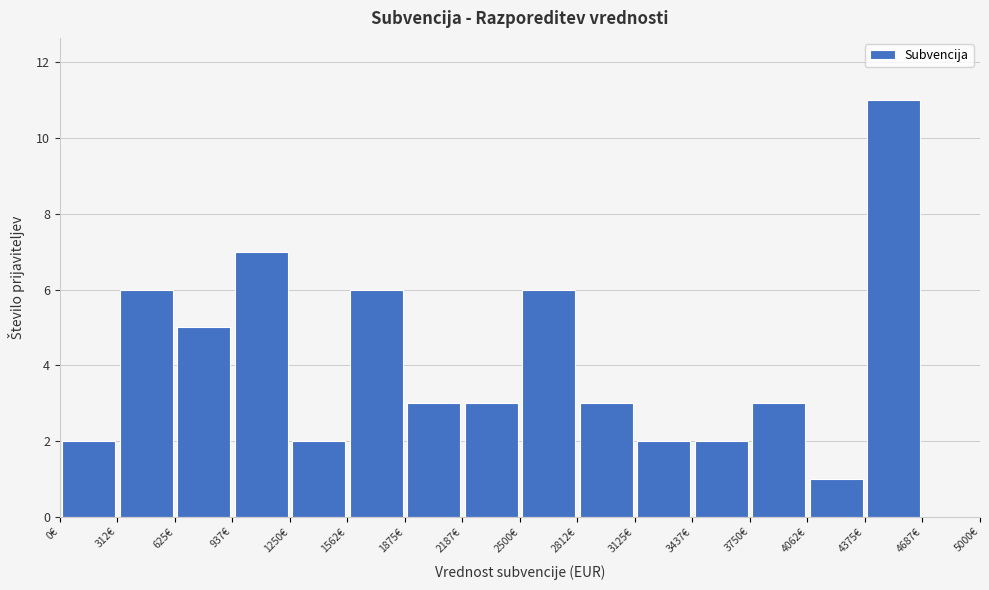

Which range on the x-axis has the tallest bar?

4400 to 4700